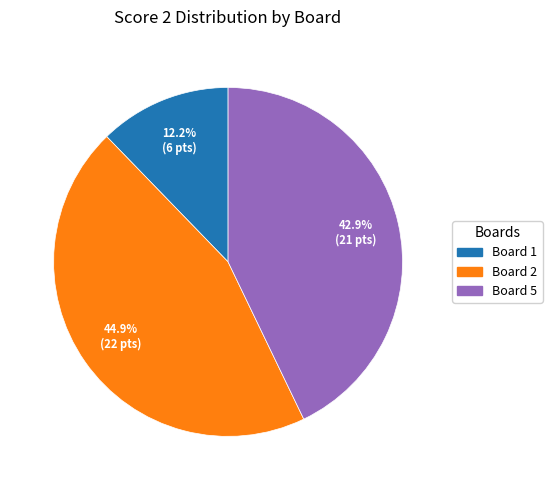

Does any single category account for the majority?

No